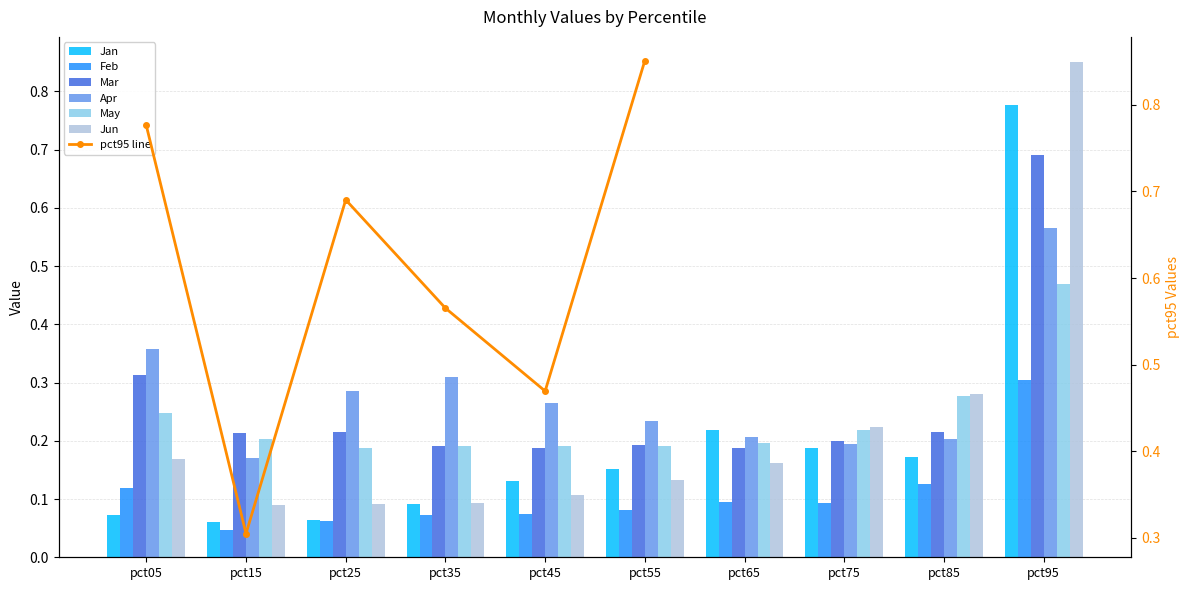

How many bars are there in each group?

6